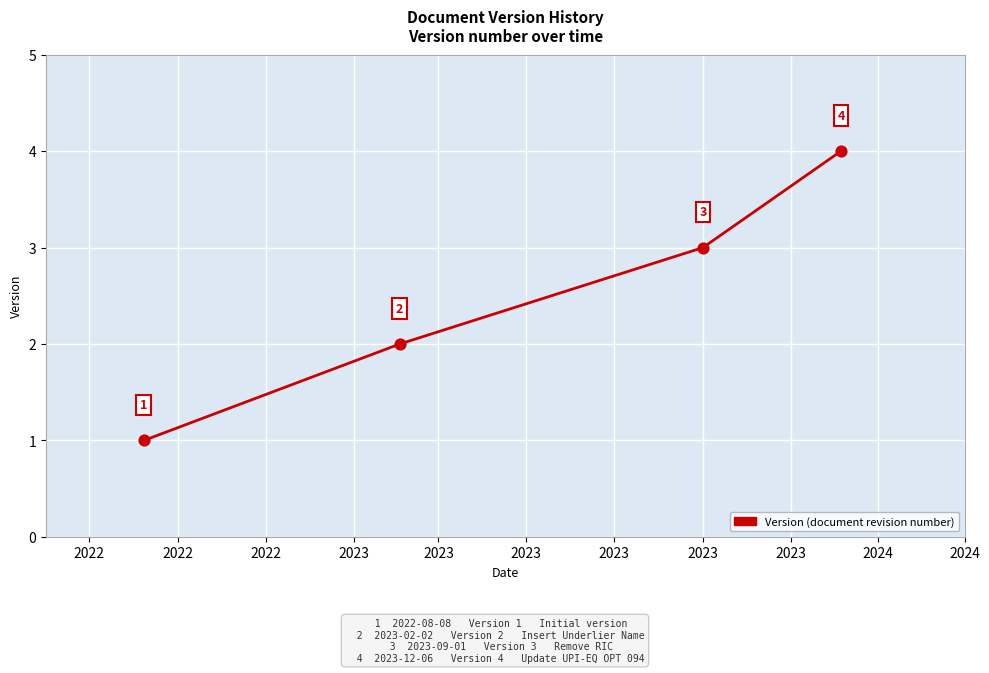

What is the greatest value displayed?

4